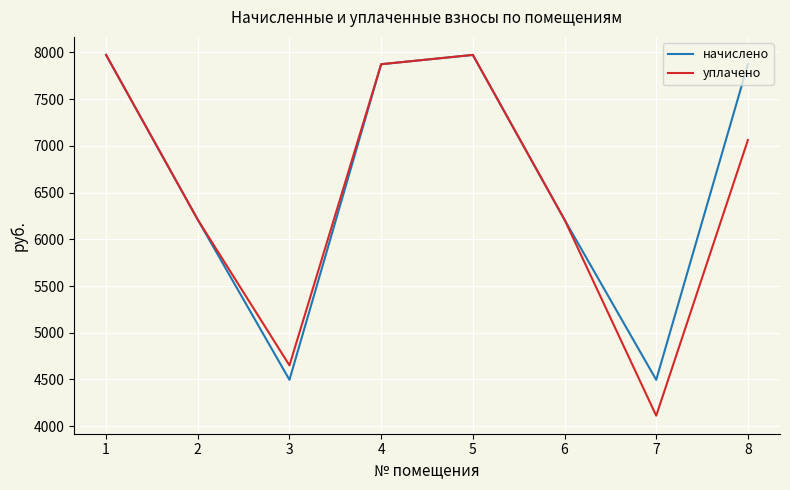

How many interior local peaks does the уплачено series have?

1